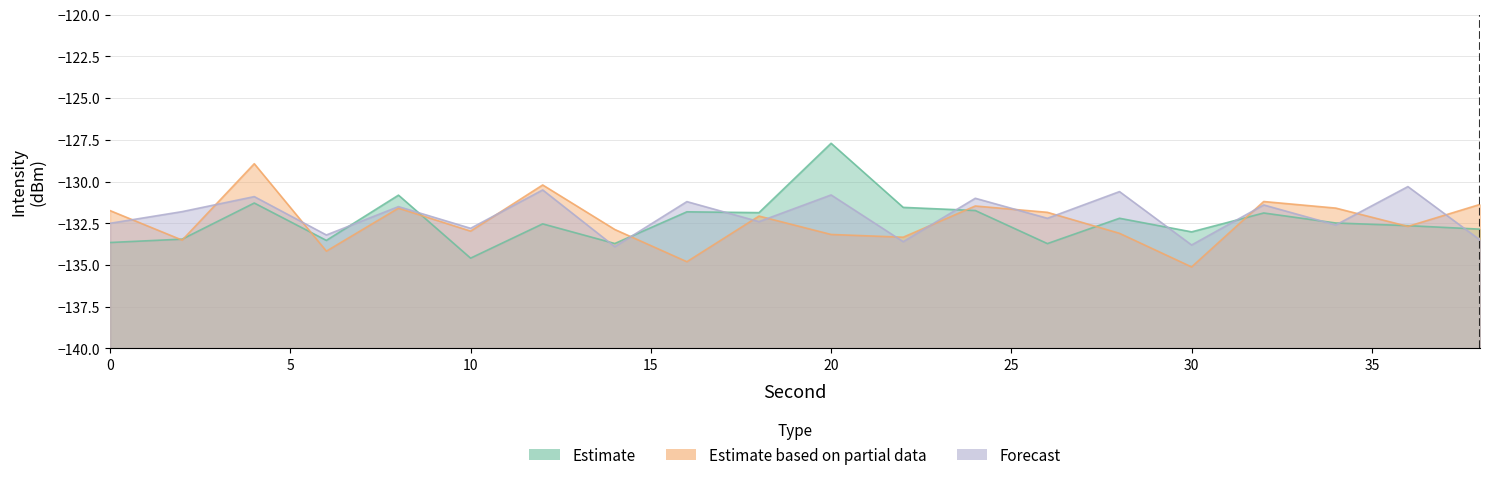

What is the spread (max minus min) of values at 4?

2.4